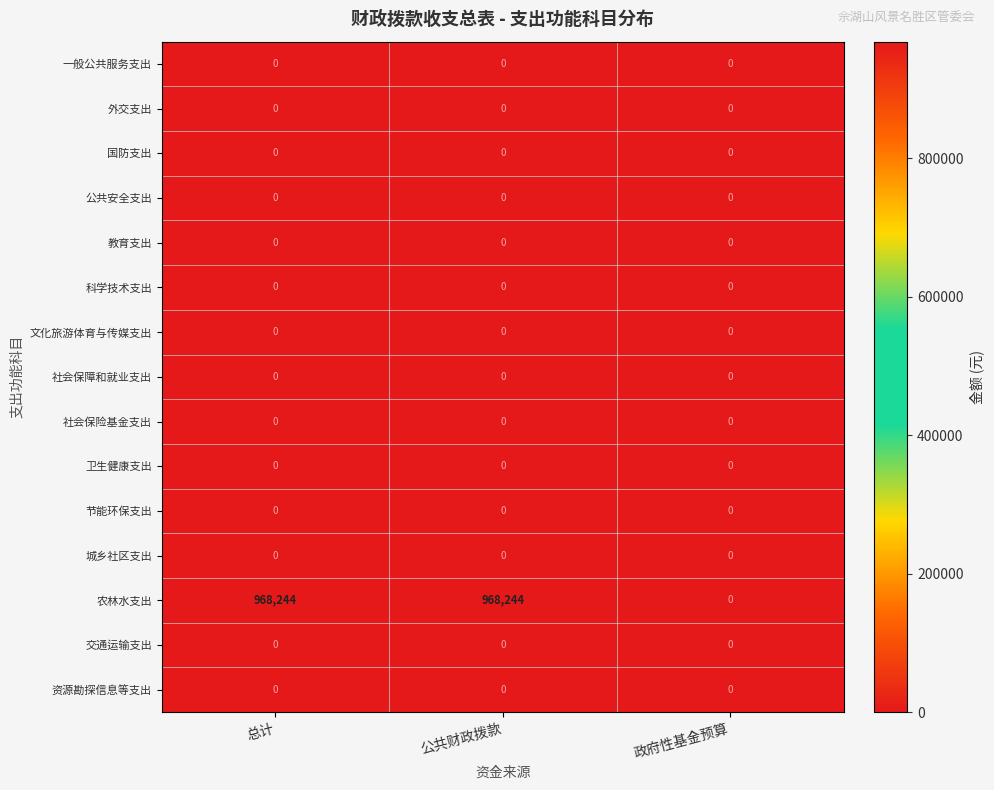

What is the greatest value displayed?

968244